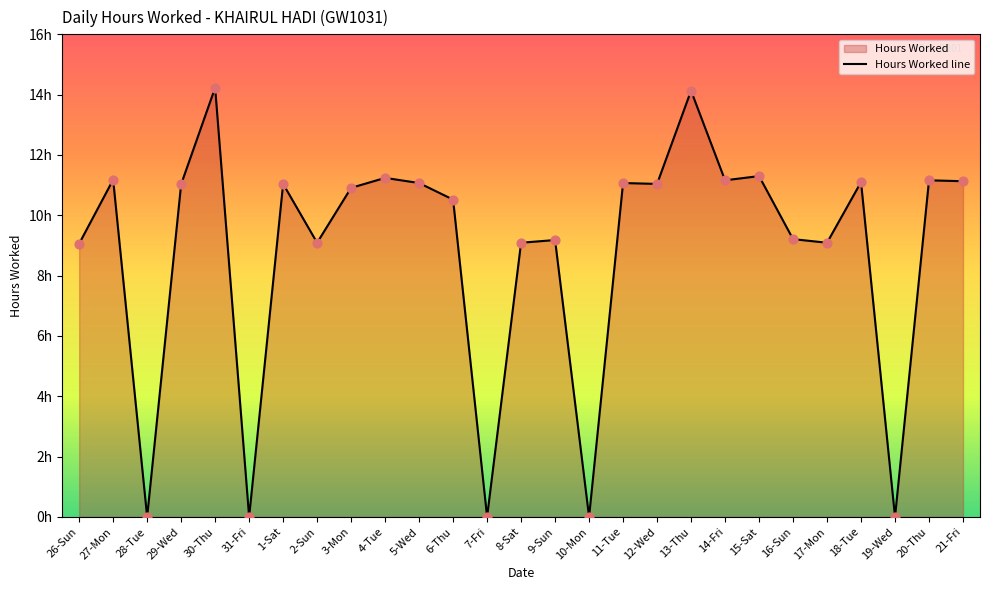

Approximately how many times larger is the value at 17-Mon compared to 30-Thu?

0.6